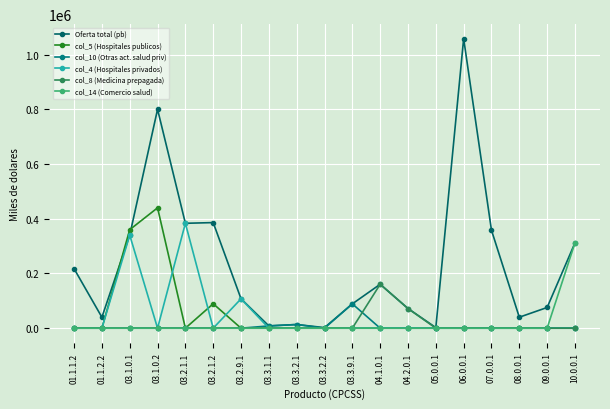

What is the label of the 18th point from the right?

01.1.2.2